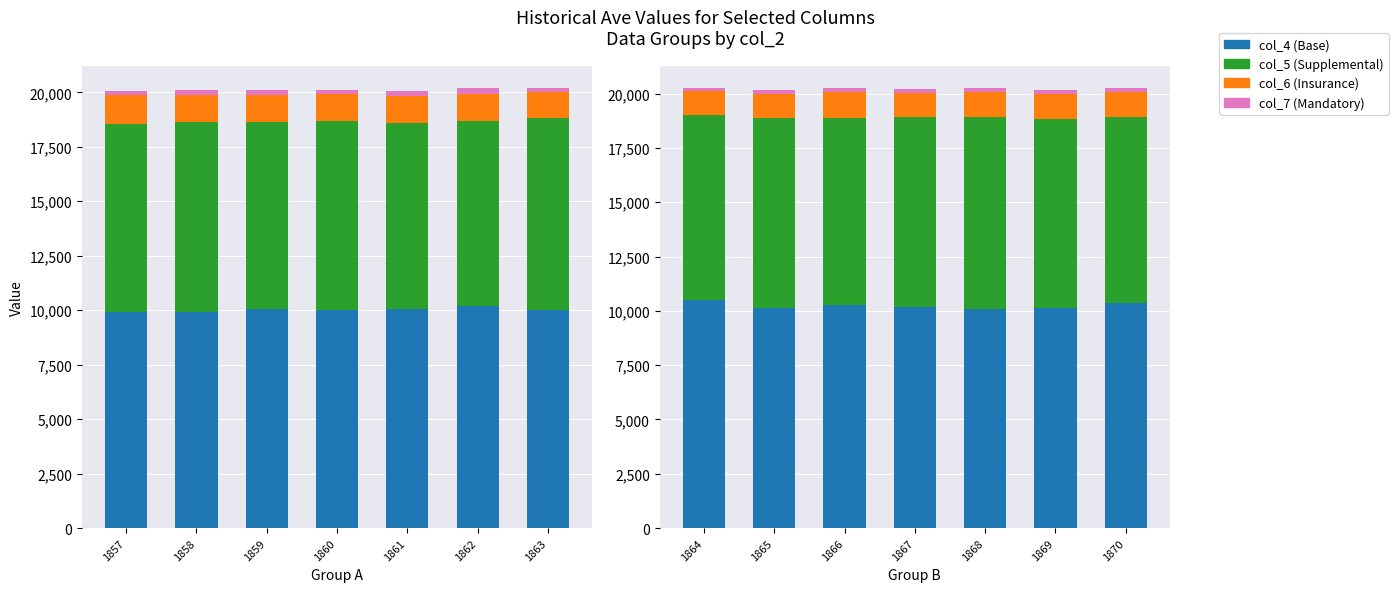

What is the sum of the col_5 (Supplemental) values at 1862 and 1863?

17310